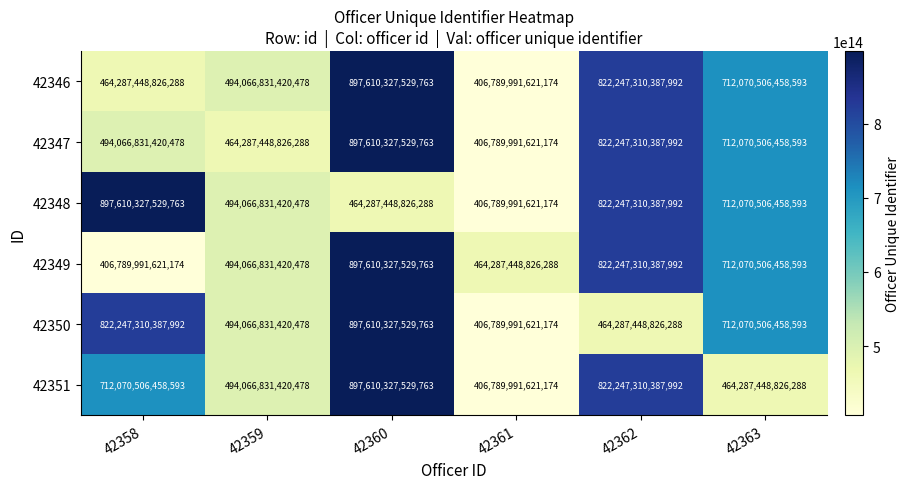

Where does the 42350 series first go above 712070506458593?

42358